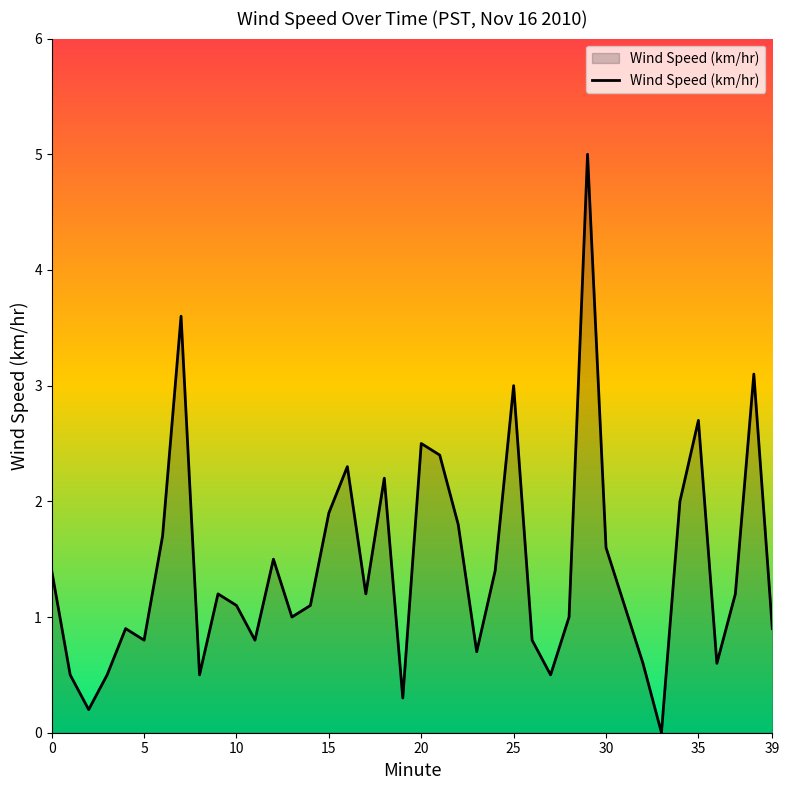

What is the difference between the maximum and minimum values?

5.0